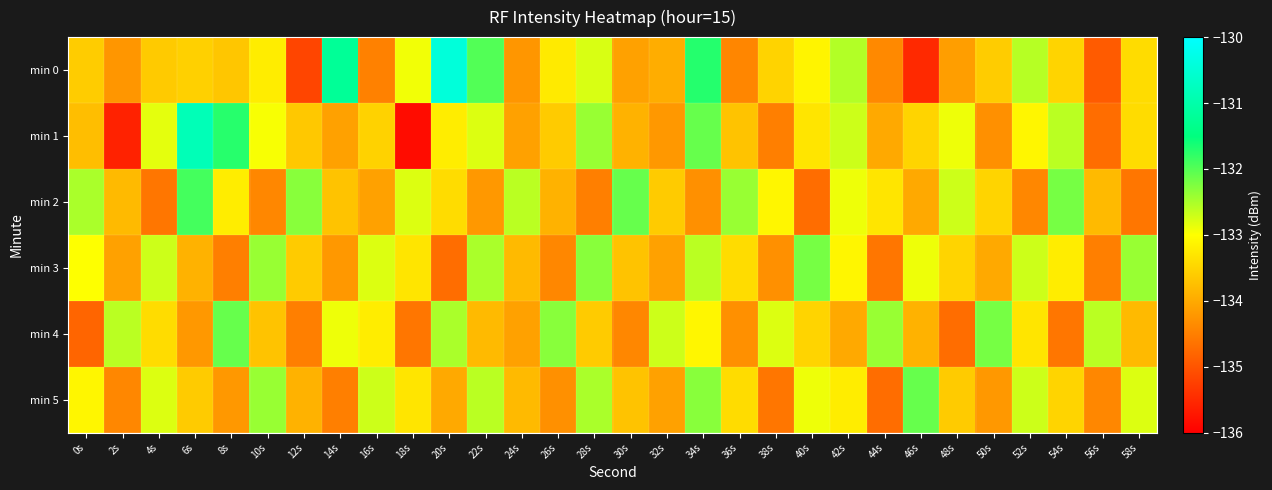

At which category is the sum across all series the highest?

34s